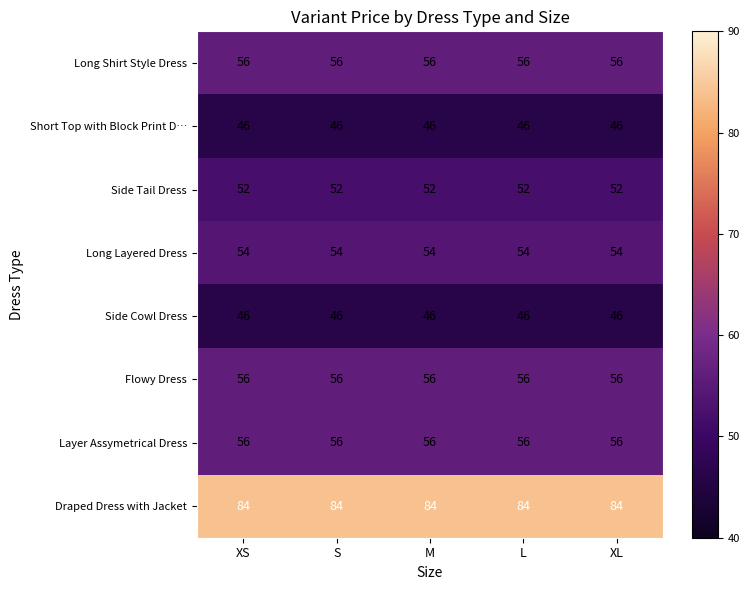

The Long Layered Dress series shows 54 at M. True or false?

True